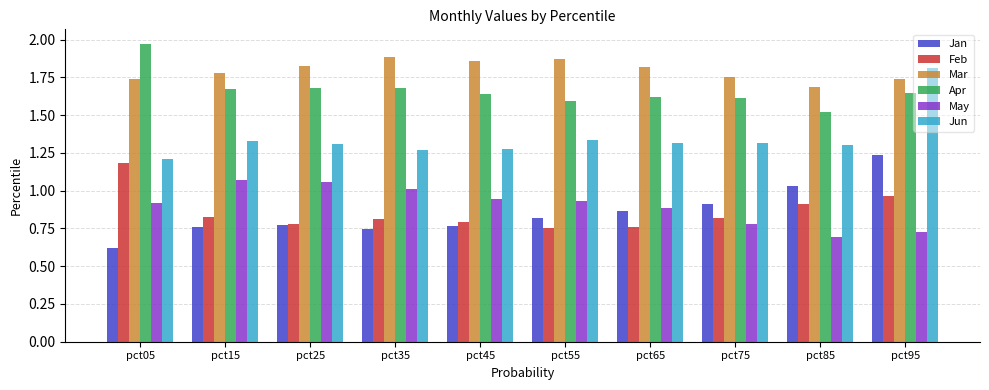

Between pct05 and pct25, which series saw the biggest shift?

Feb